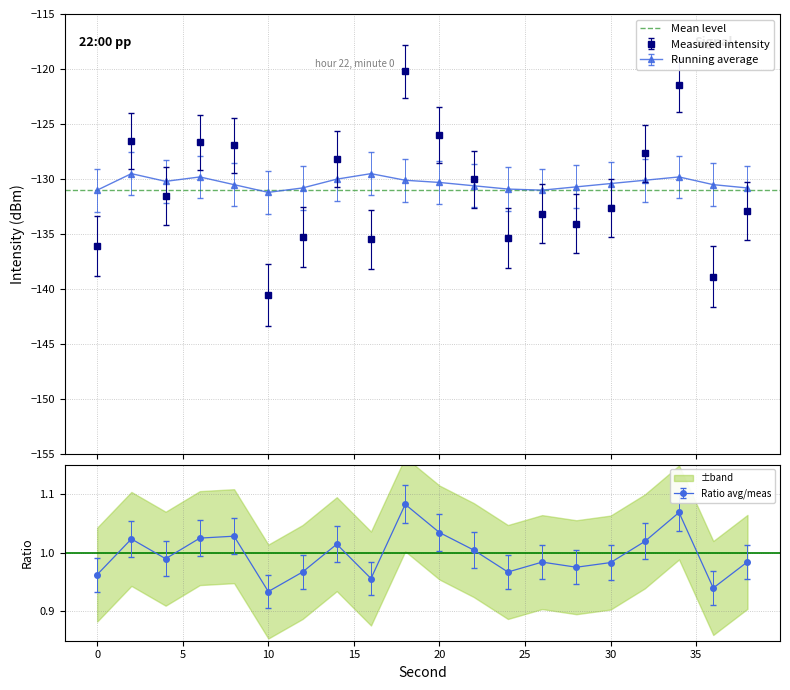

What is the value of the intensity(dBm) point at the 13th from the left?

-135.4